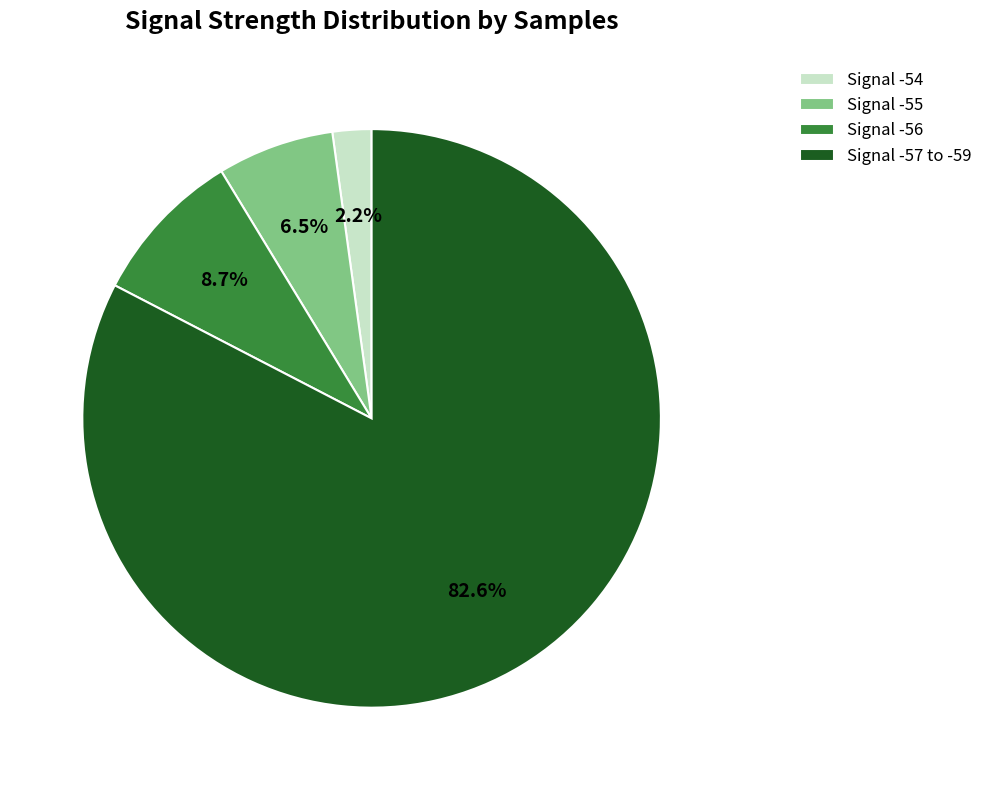

Which has a higher value, Signal -55 or Signal -57 to -59?

Signal -57 to -59